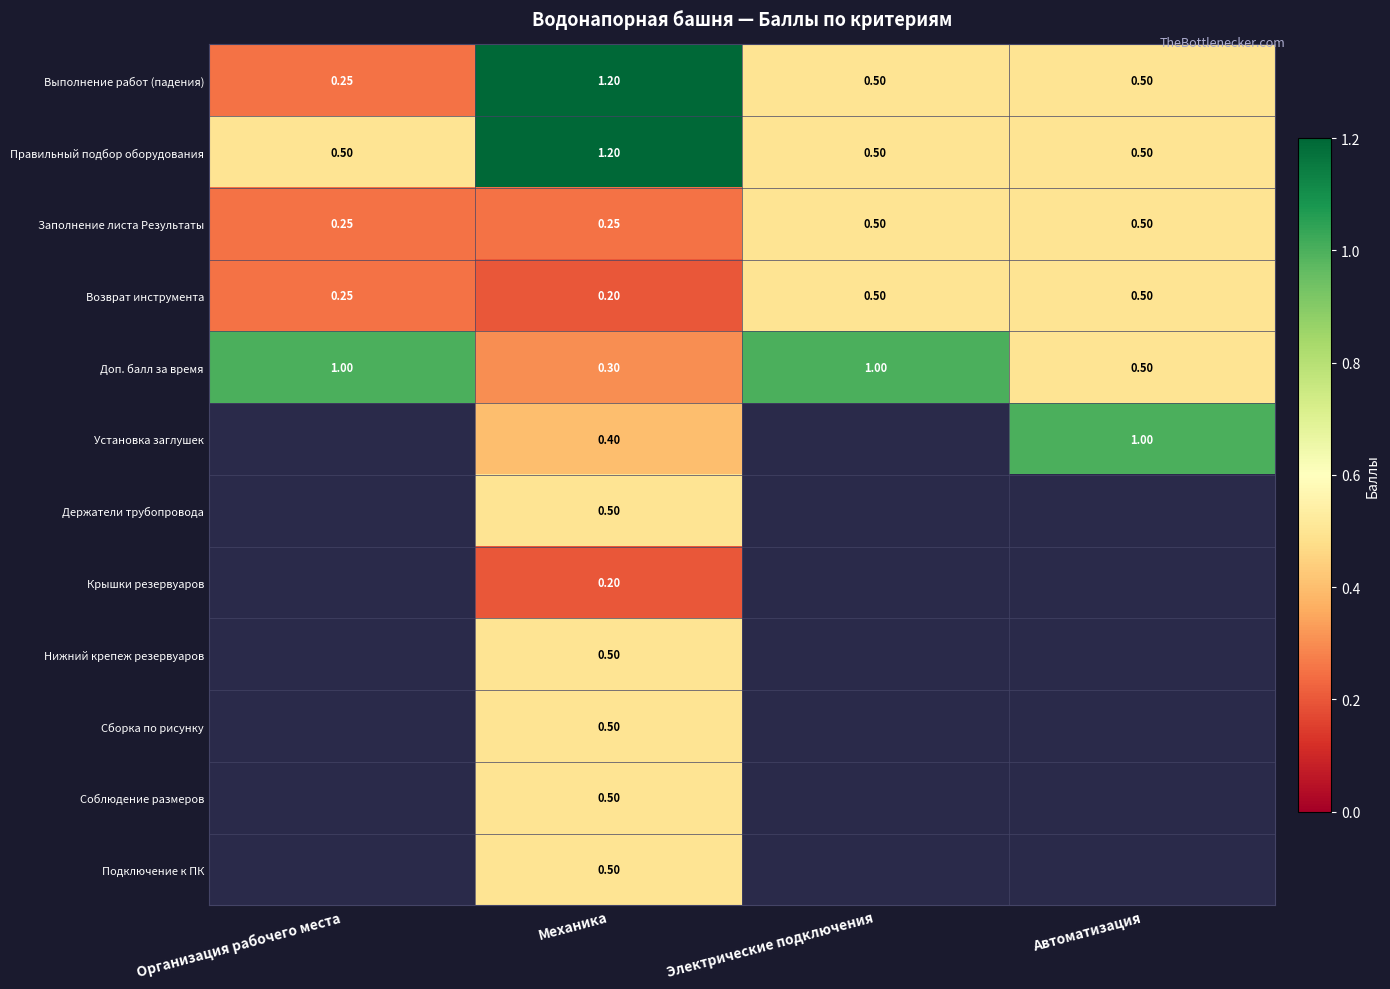

Which series changed the most between Организация рабочего места and Автоматизация?

Доп. балл за время